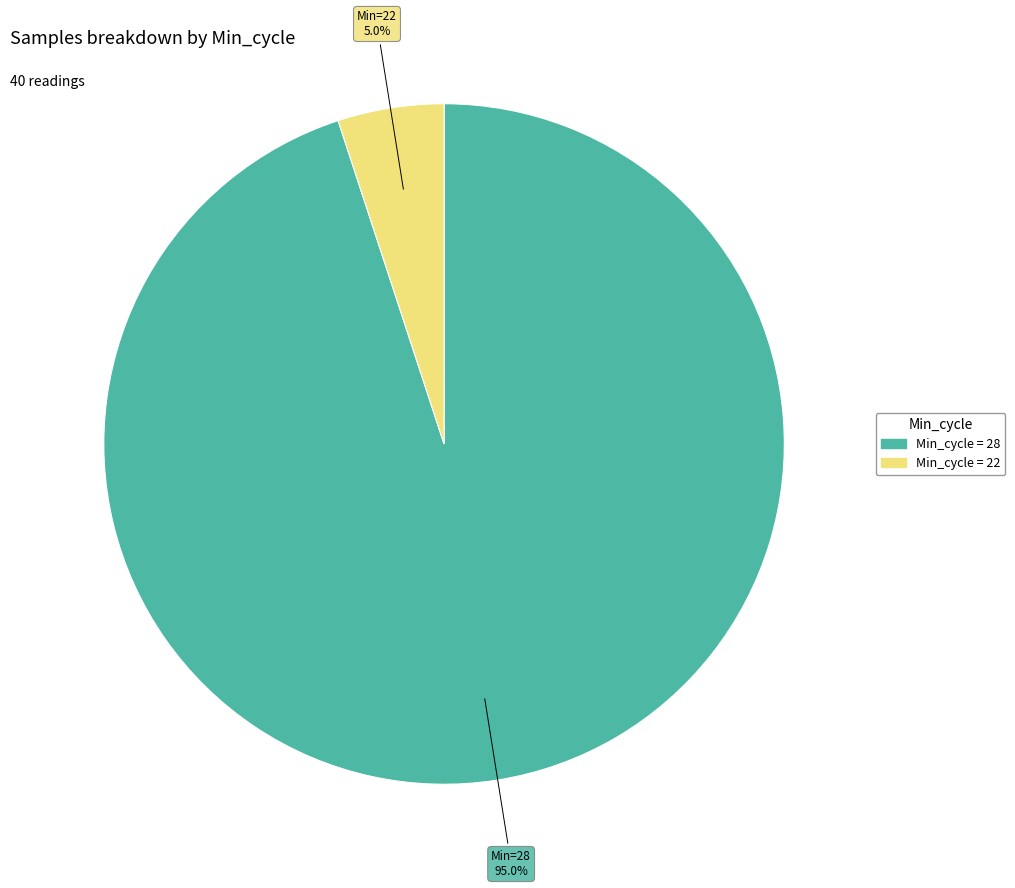

Is there a majority slice in this chart?

Yes